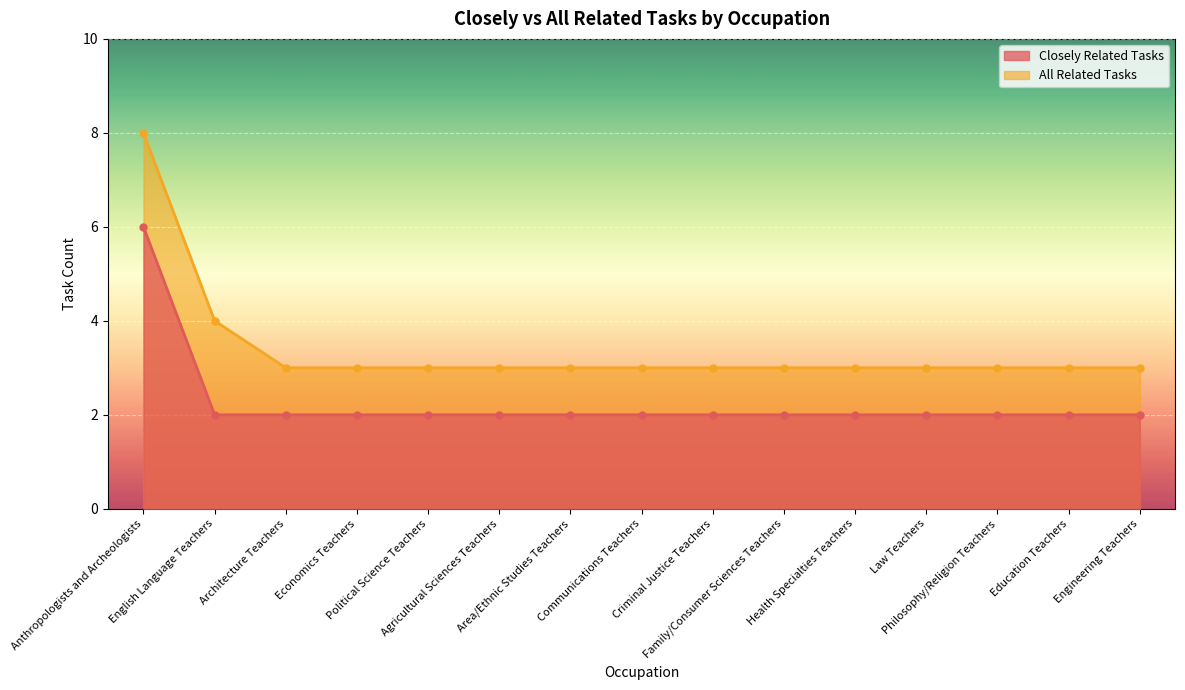

What is the total value across all series at Health Specialties Teachers?

5